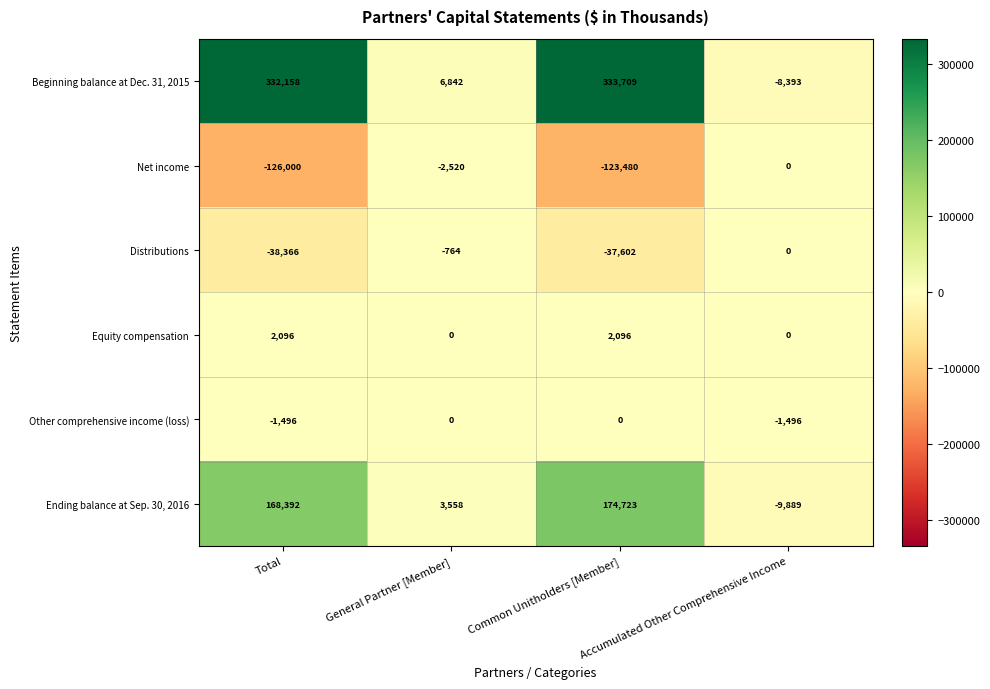

Rank the series at Total from highest to lowest value.

Beginning balance at Dec. 31, 2015, Ending balance at Sep. 30, 2016, Equity compensation, Other comprehensive income (loss), Distributions, Net income